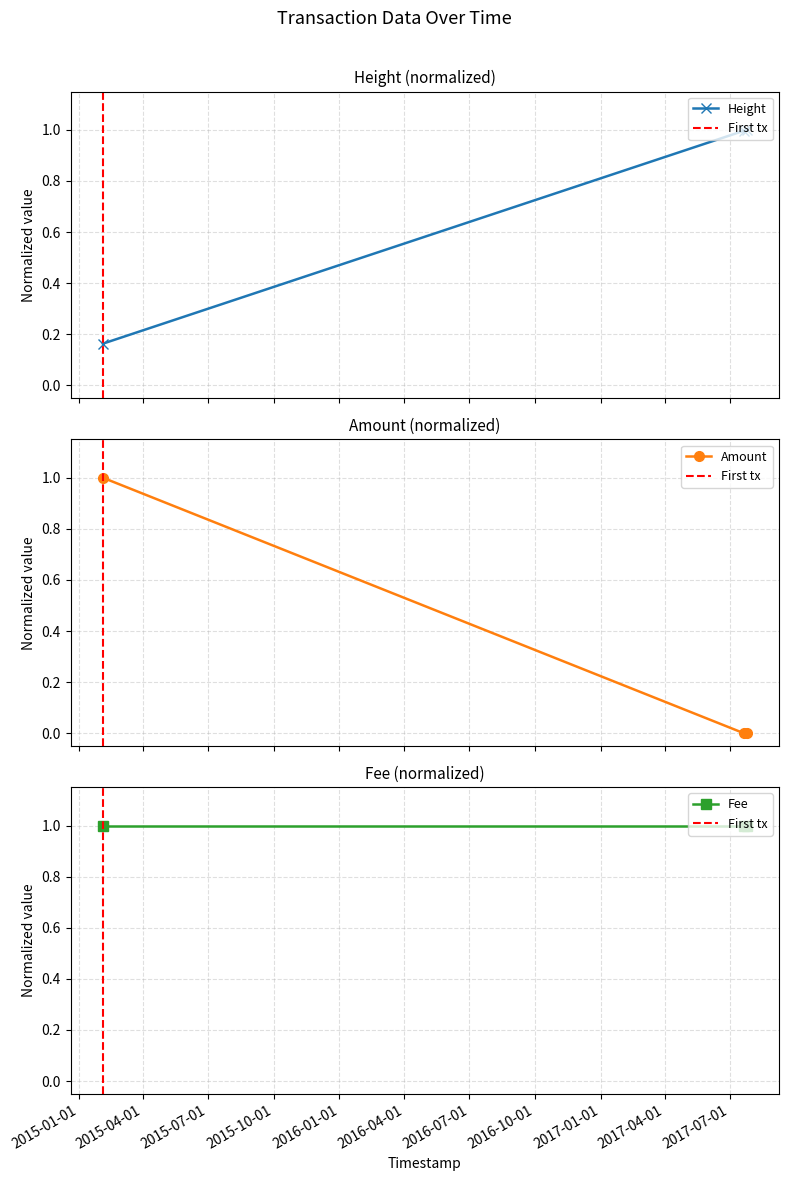

At which label does Amount reach its minimum?

2017-07-20 16:43:04